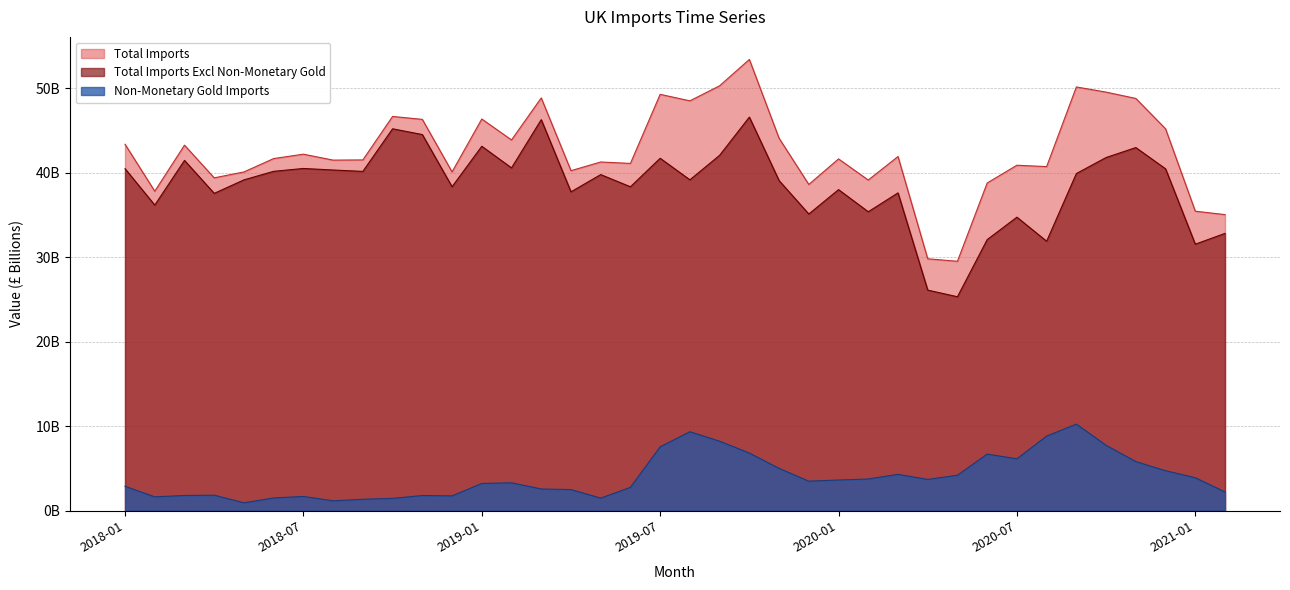

Which category has the lowest value in the Total Imports Excl Non-Monetary Gold series?

2020-05